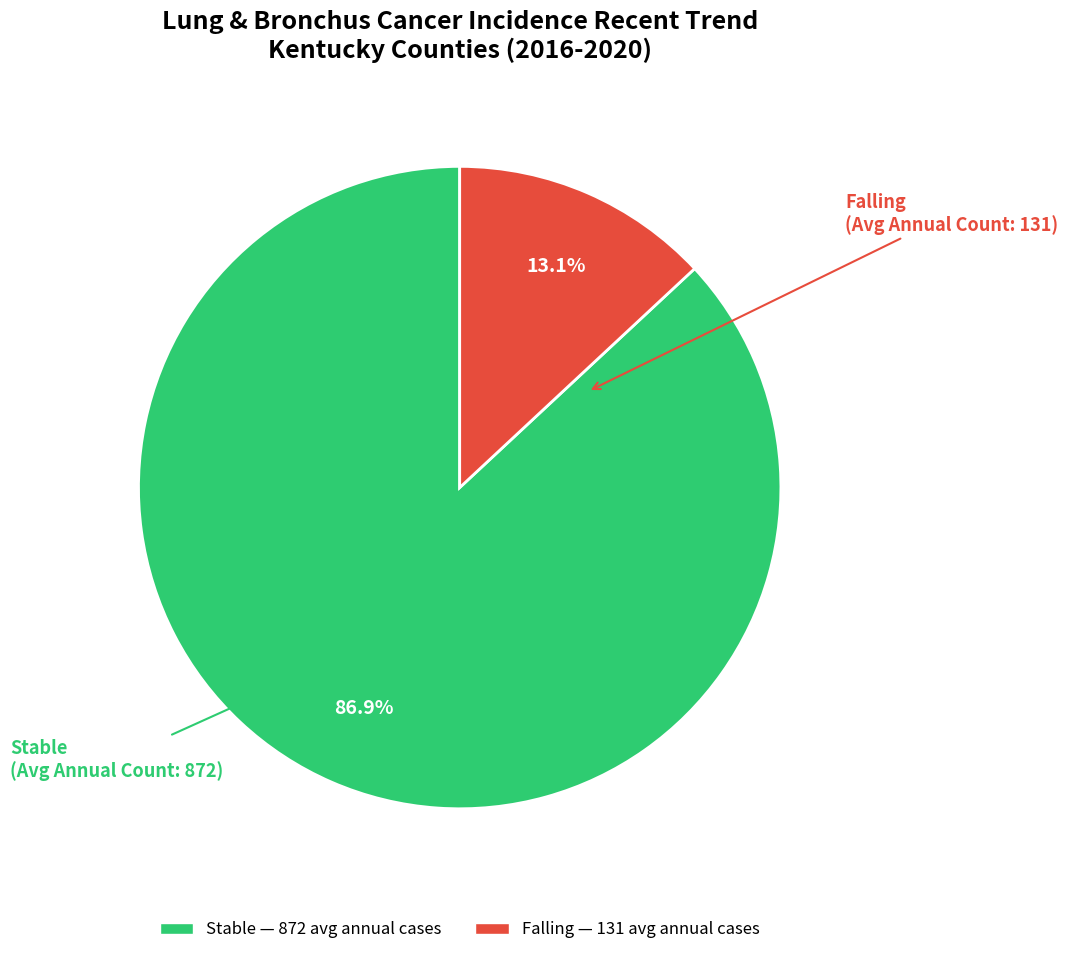

Does any single category account for the majority?

Yes